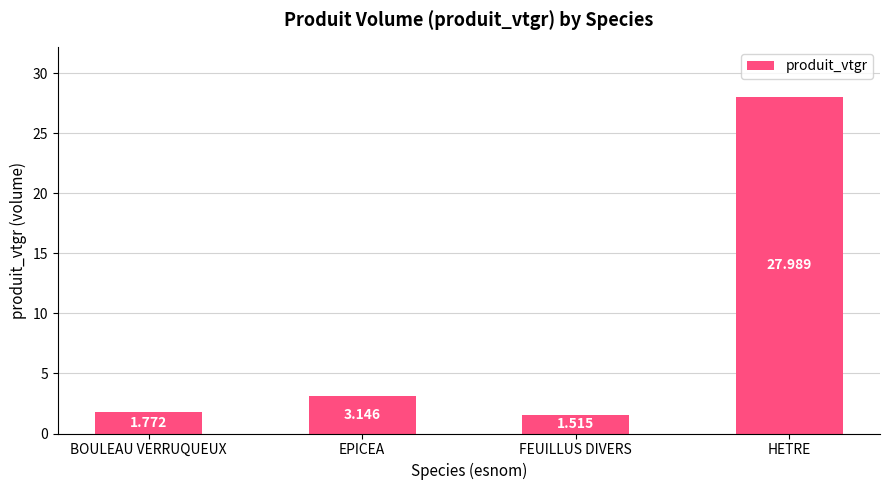

How many categories are shown in the chart?

4